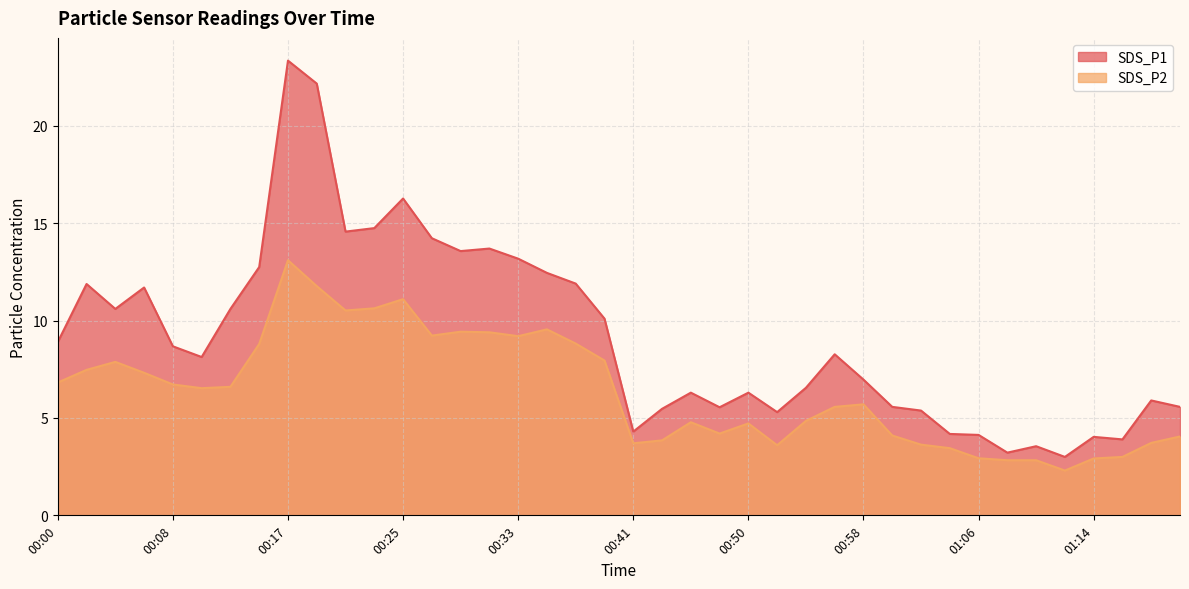

Between 00:50 and 00:54, which series saw the biggest shift?

SDS_P1